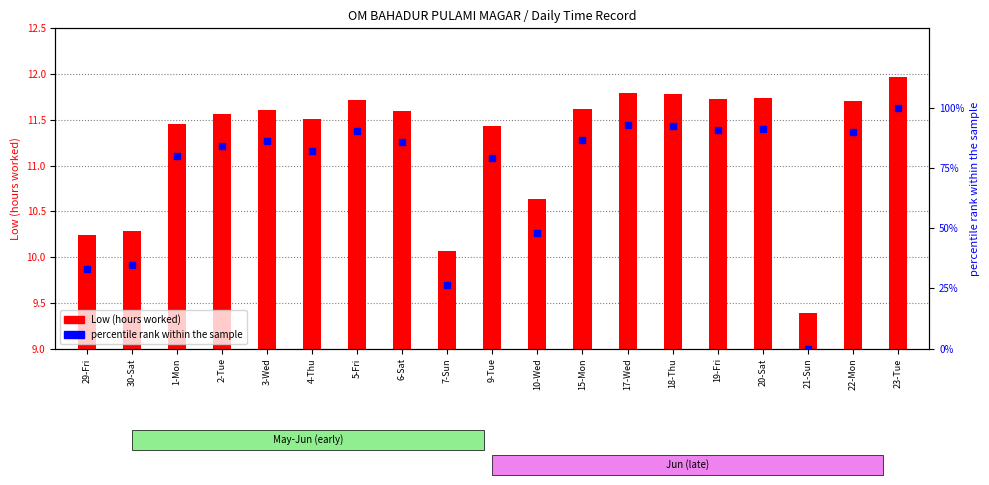

Which series has the largest total across all categories?

percentile rank within the sample